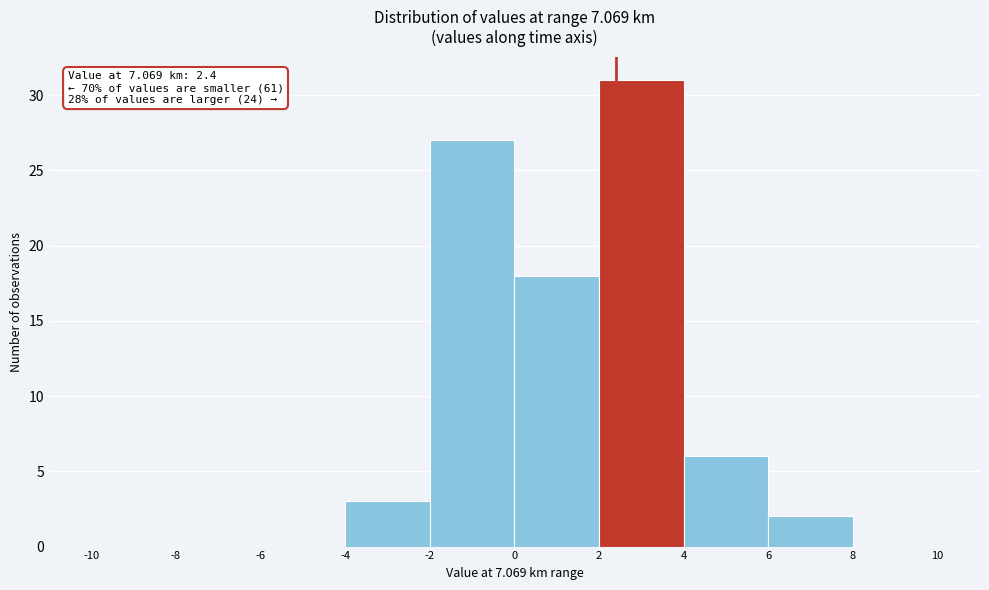

Over which range of the x-axis is the bar tallest?

2 to 4